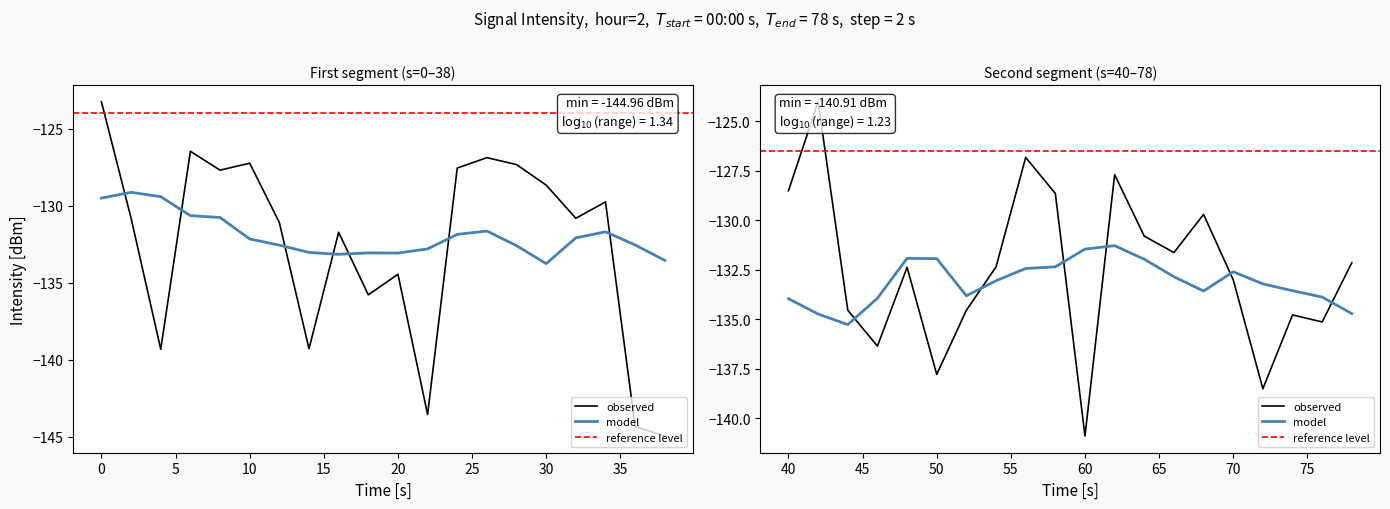

Rank the categories by value from highest to lowest.

0, 21, 3, 28, 13, 5, 14, 12, 4, 31, 20, 29, 15, 34, 17, 32, 1, 16, 6, 33, 8, 39, 27, 24, 35, 10, 22, 26, 37, 38, 9, 23, 25, 36, 7, 2, 30, 11, 18, 19